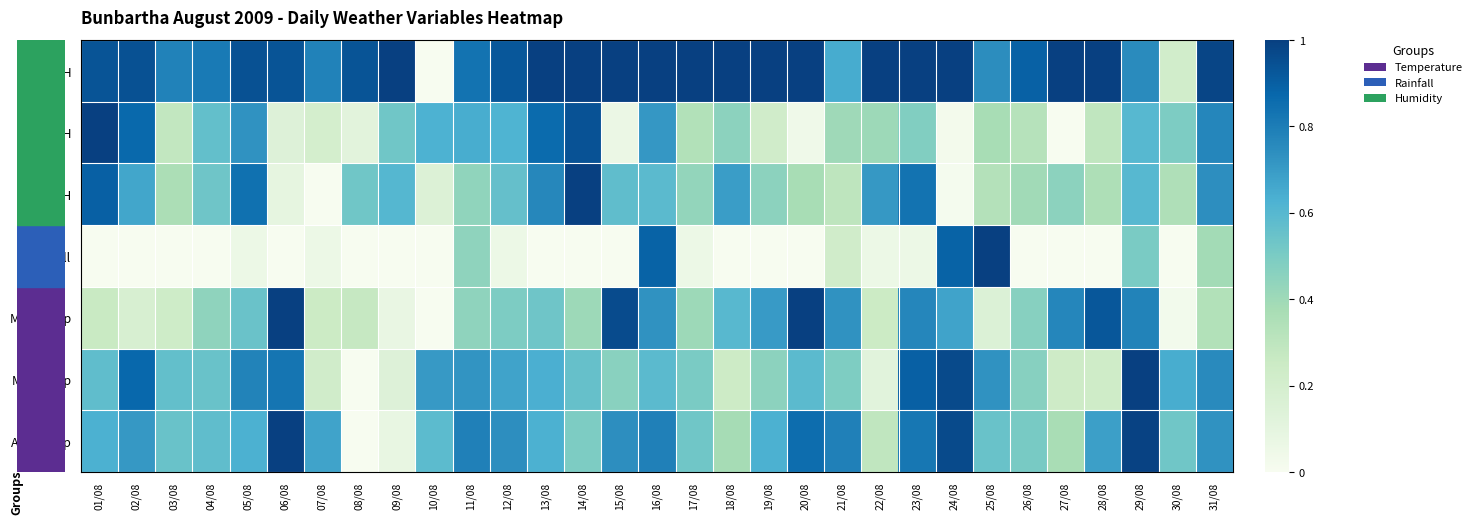

At 10/08, list the series in order from smallest to largest.

MAX Temp, Rainfall, MAX RH, AVG RH, AVG Temp, MIN RH, MIN Temp